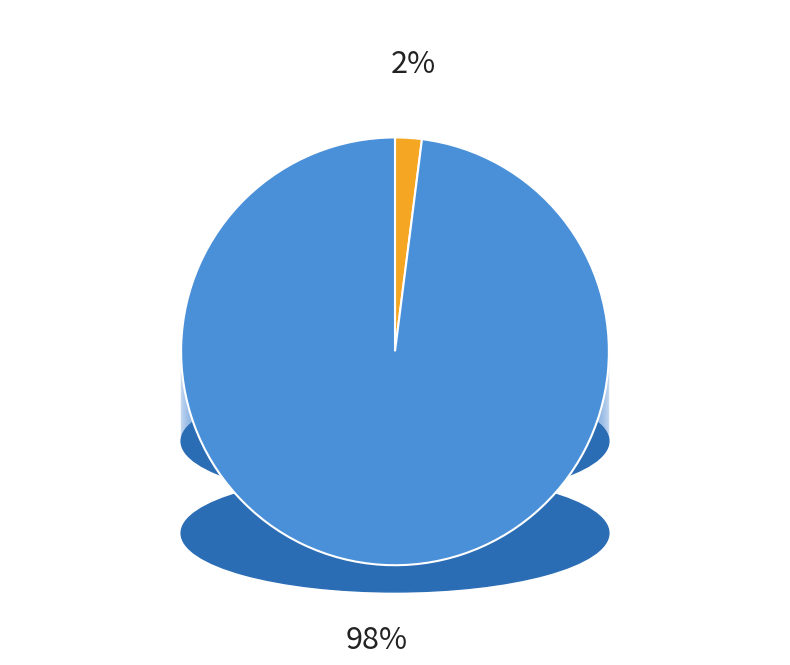

How many slices are in this pie chart?

2